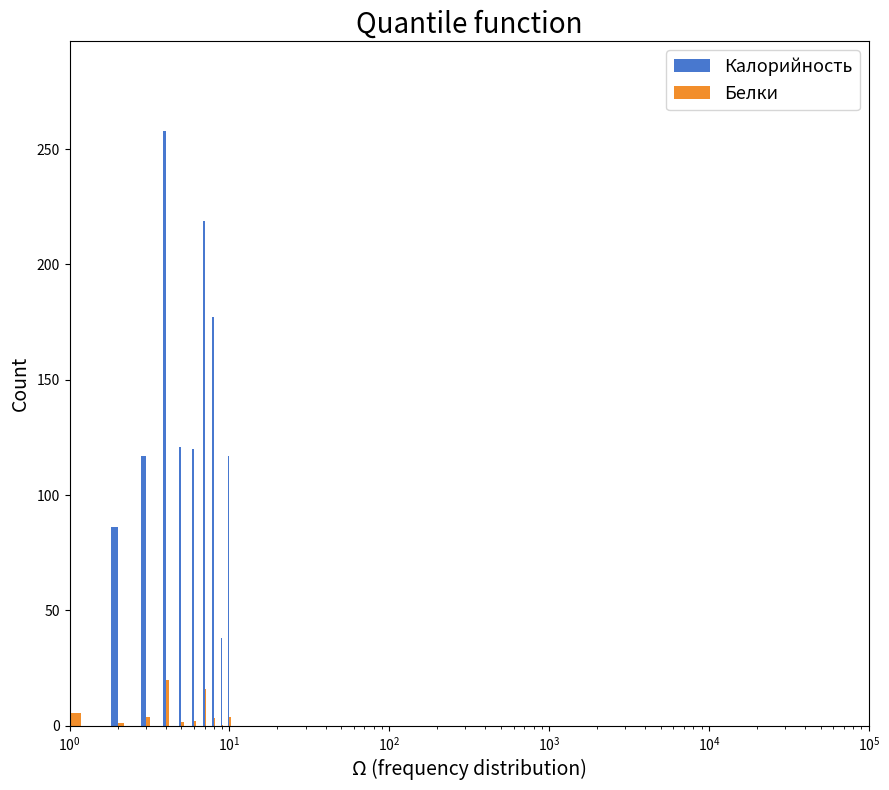

Which series has the largest range (max minus min)?

Калорийность